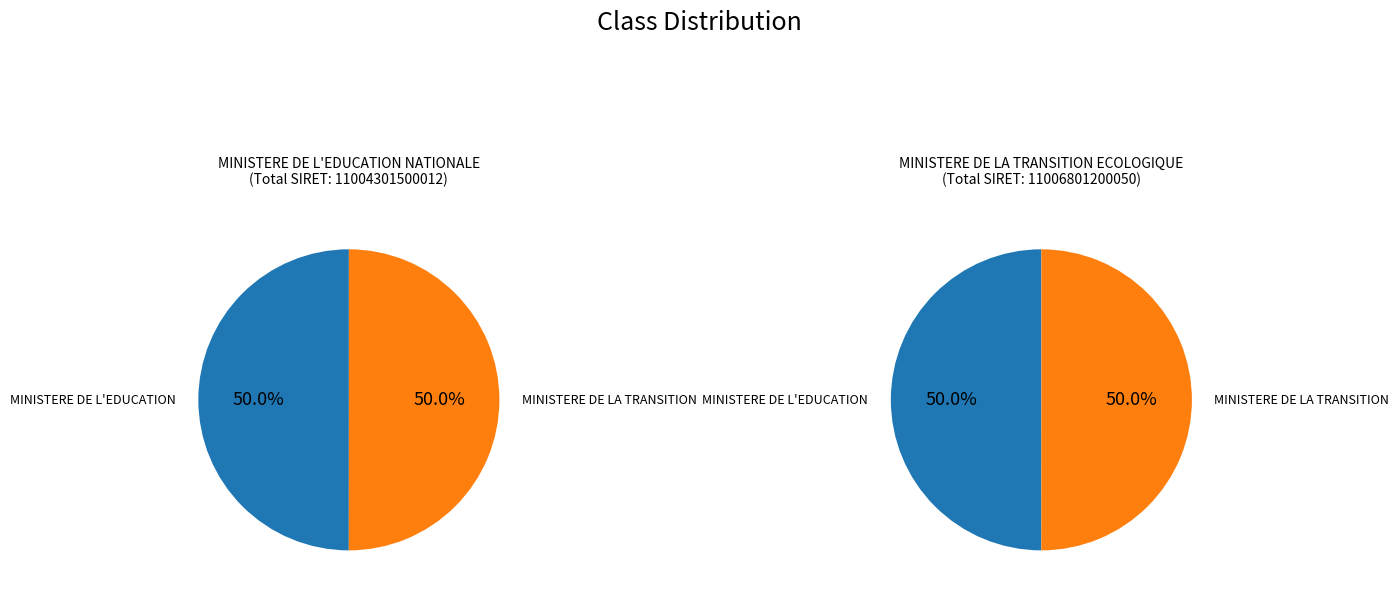

The MINISTERE DE LA TRANSITION ECOLOGIQUE slice represents 50% of the pie. True or false?

True